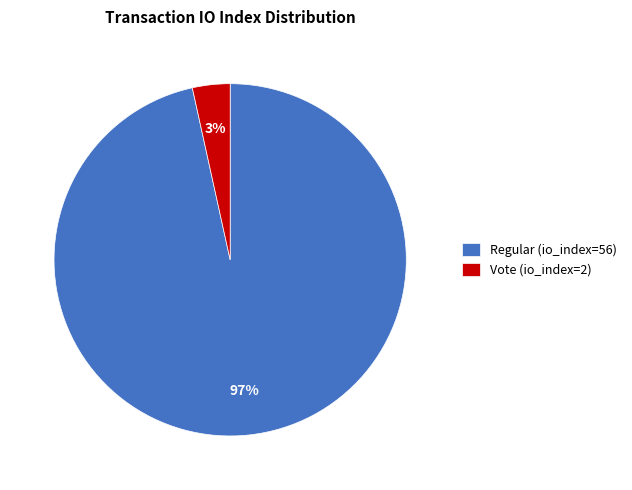

How many segments does this pie chart have?

2